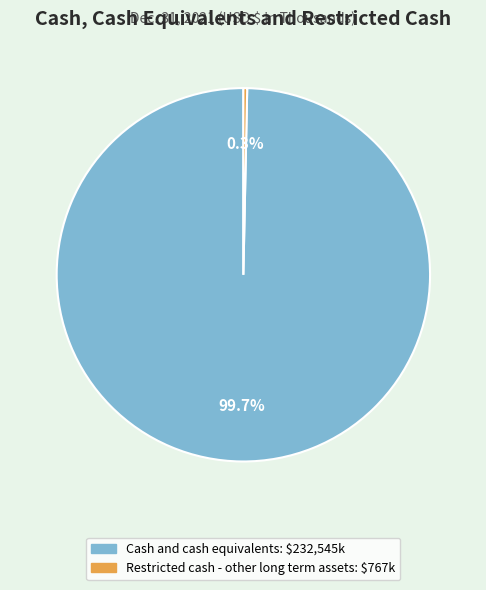

Do Cash and cash equivalents and Restricted cash - other long term assets together represent more than half of the pie?

Yes